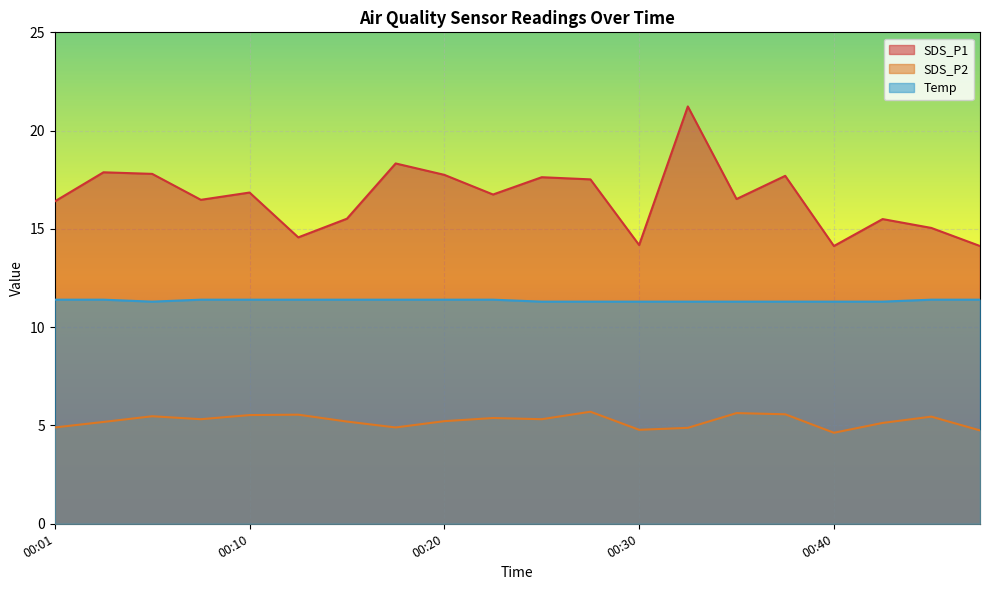

True or false: SDS_P2 has more than 1 points higher than both neighbors.

True